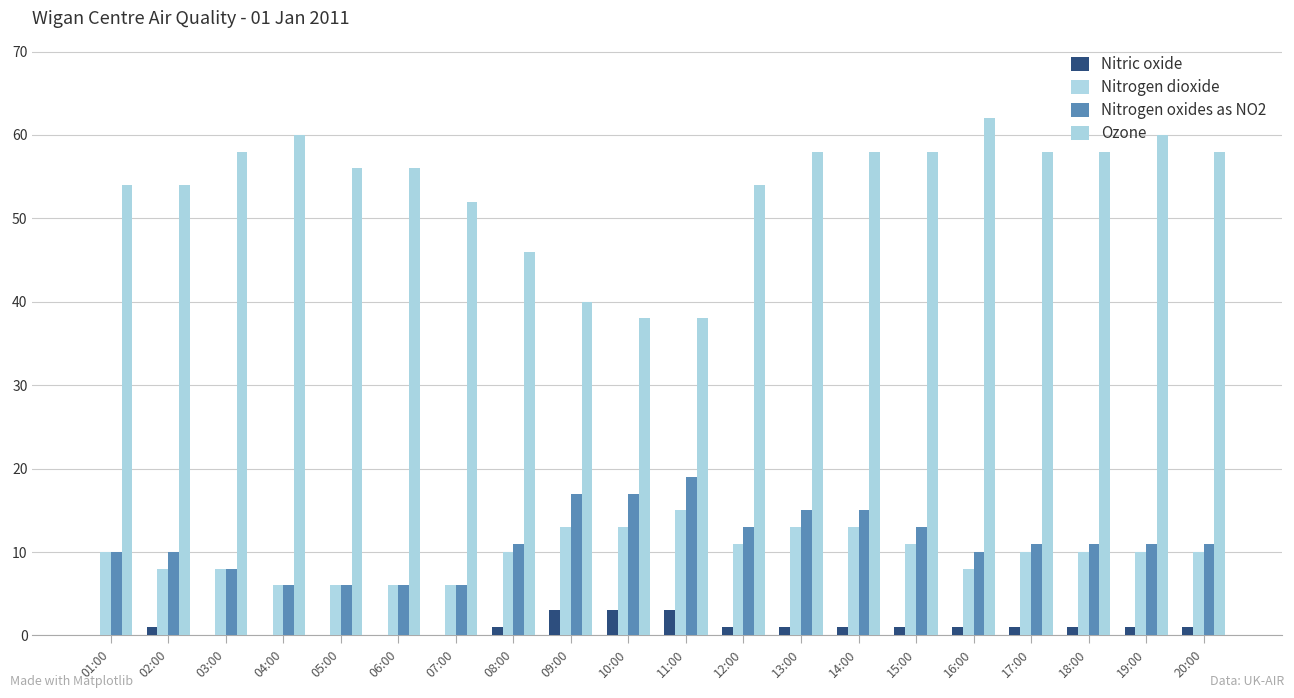

Are the bars grouped side by side (vs. stacked)?

Yes